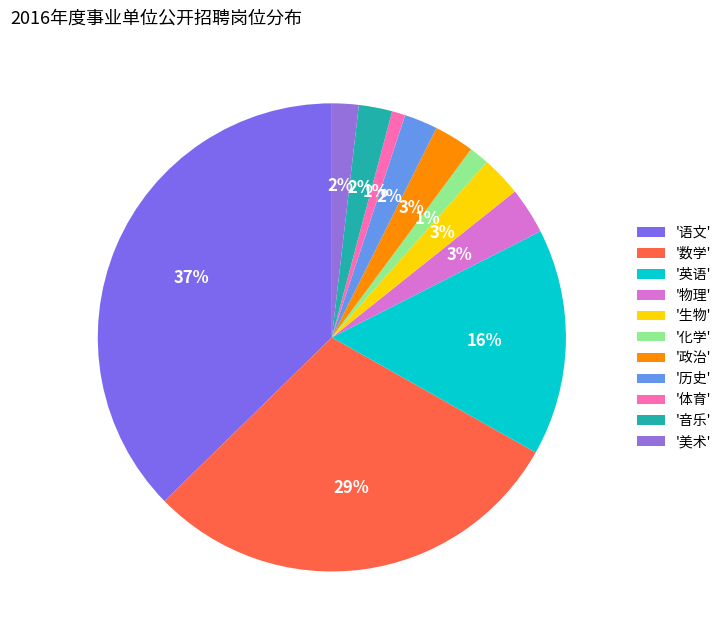

Rank the categories by value from highest to lowest.

语文, 数学, 英语, 物理, 生物, 政治, 历史, 音乐, 美术, 化学, 体育